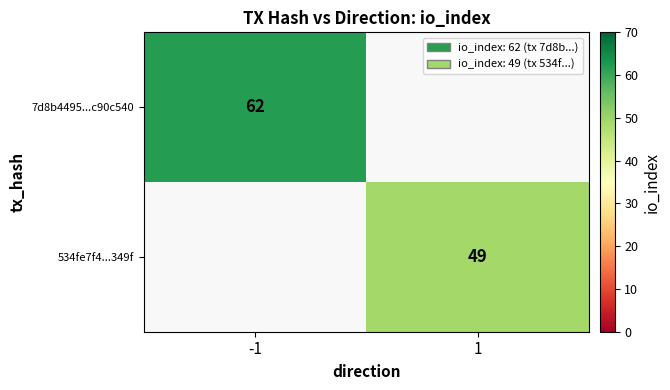

The 534fe7f4...349f series shows 70 at 1. True or false?

False